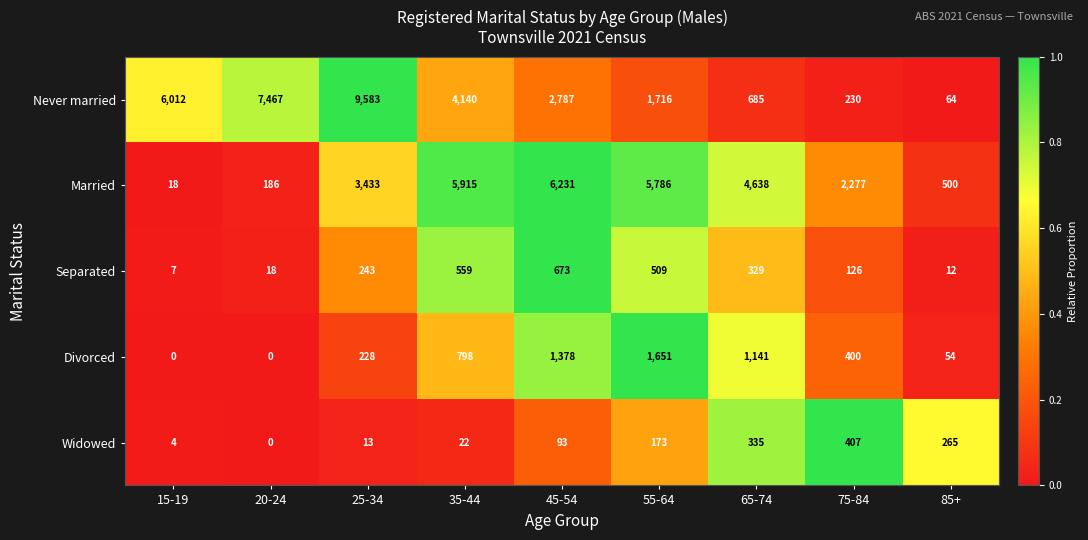

At which label is Divorced closest to 825?

35-44